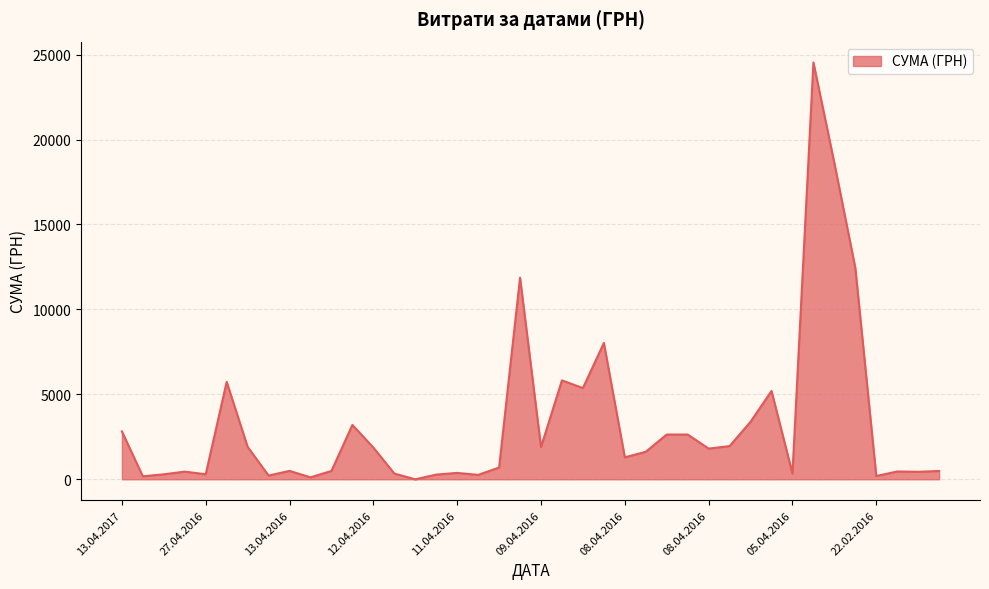

How many lines are shown in the chart?

1